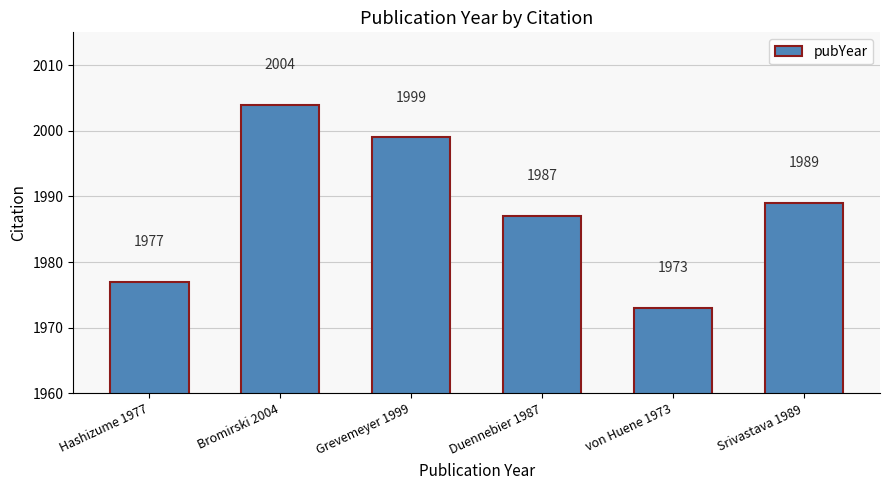

Rank the categories by value from lowest to highest.

von Huene 1973, Hashizume 1977, Duennebier 1987, Srivastava 1989, Grevemeyer 1999, Bromirski 2004